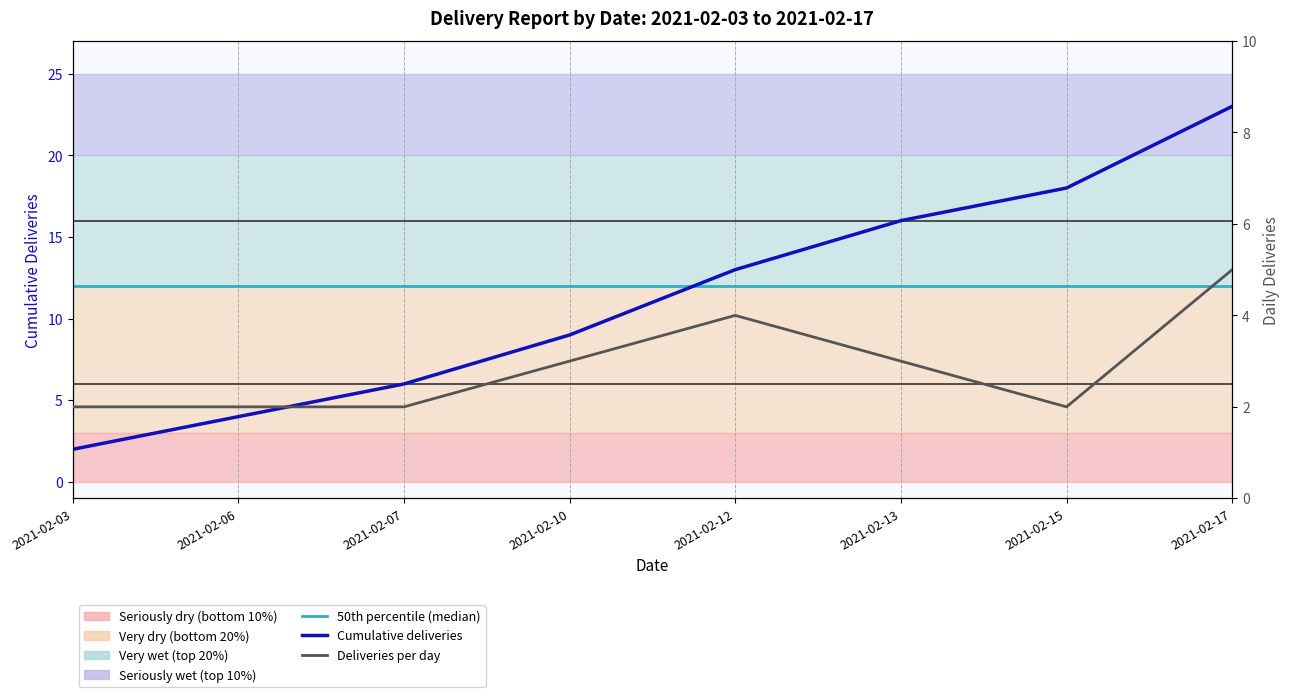

At which label does Cumulative deliveries first exceed 13?

2021-02-13